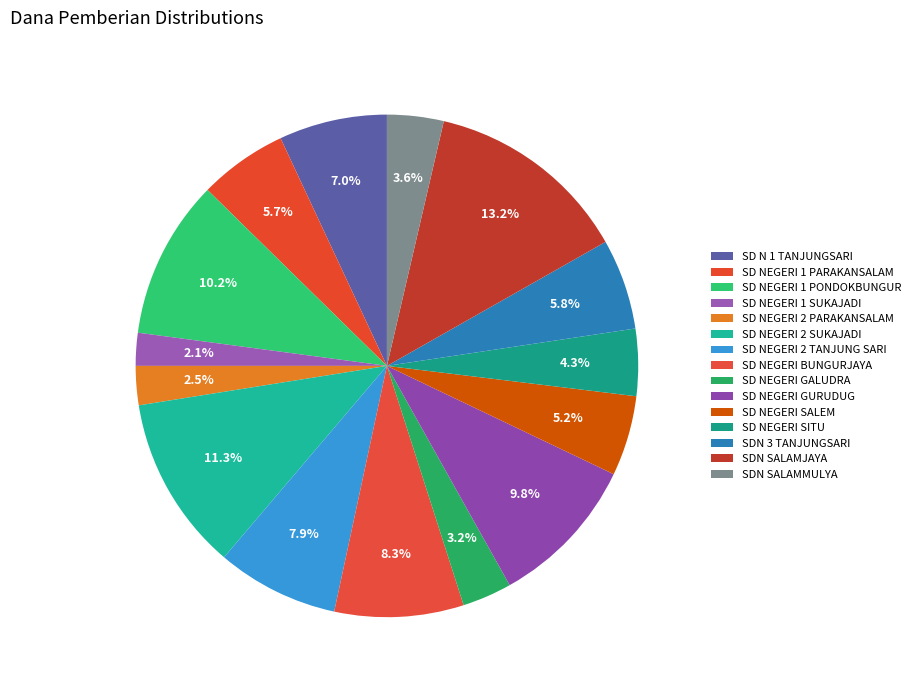

Count the number of slices in the pie.

15